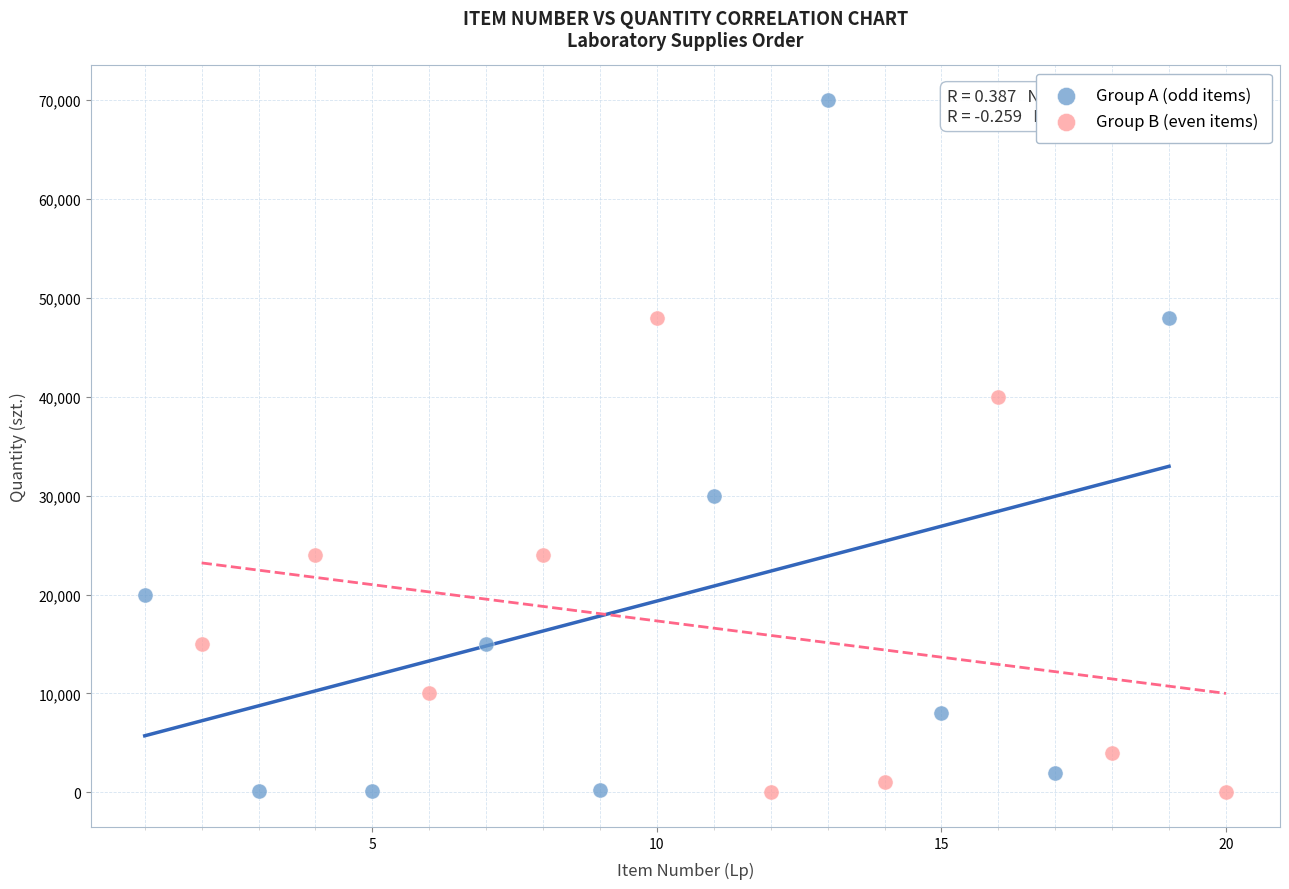

Which series has the largest Y range (max minus min)?

Group A (odd items)